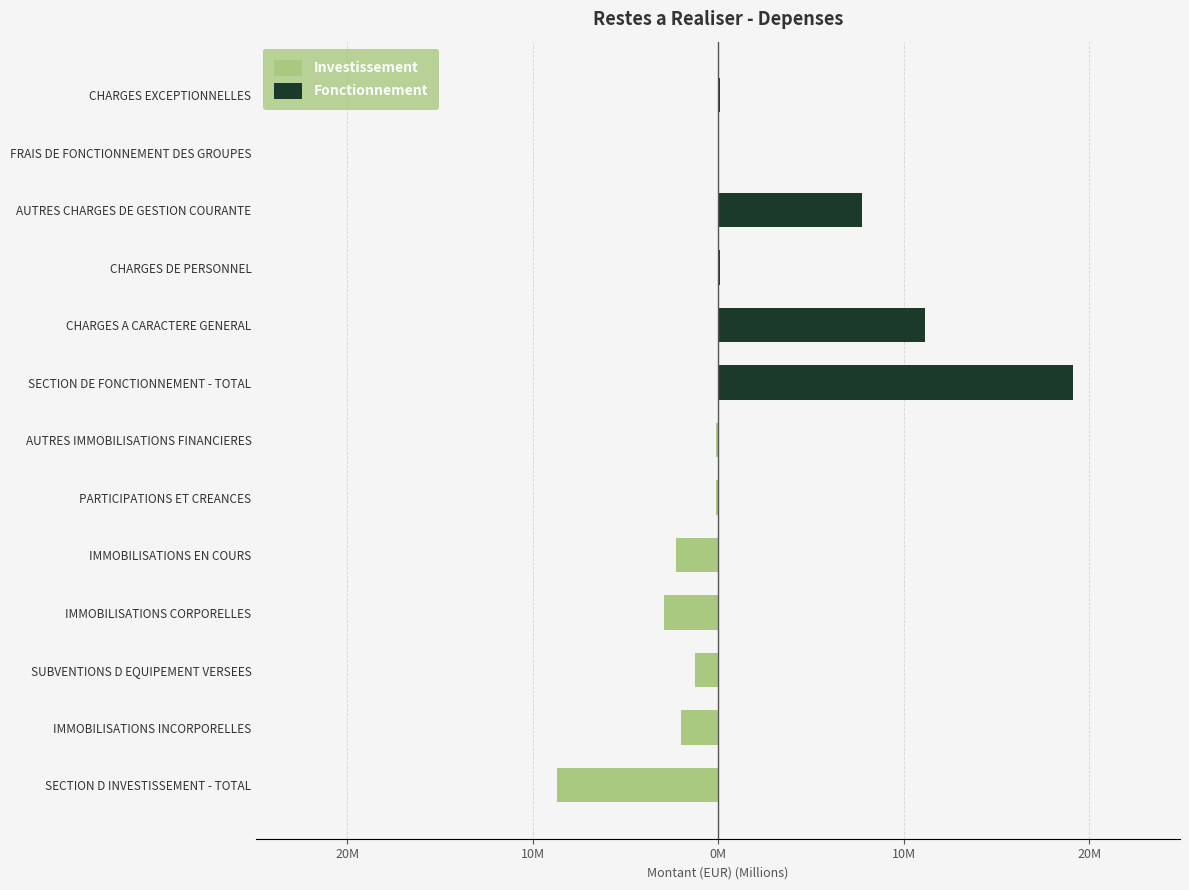

What is the minimum value shown in the chart?

-8.7